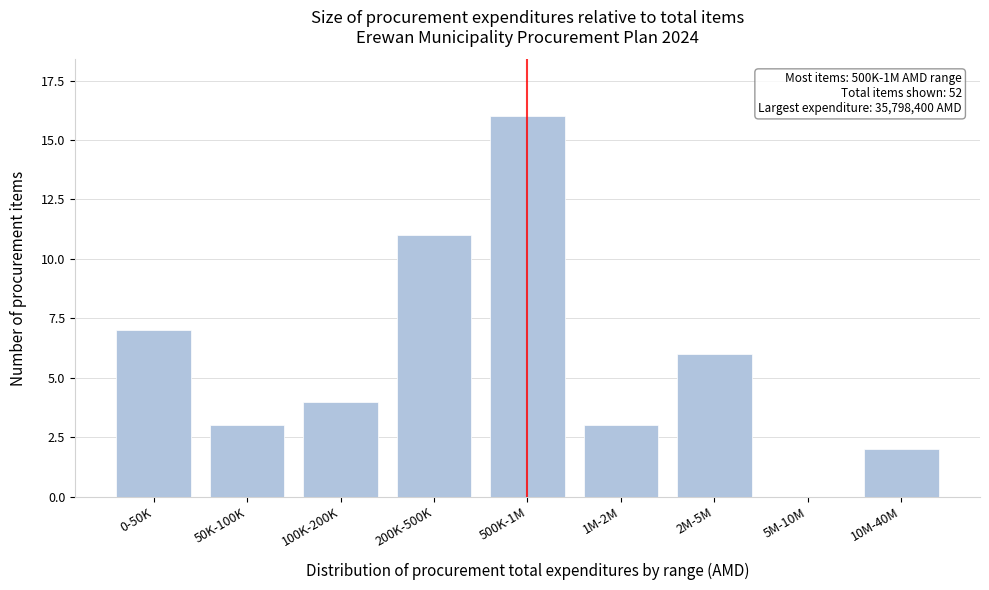

Reading left to right, transcribe all the data shown in this chart.

0-50K=7	50K-100K=3	100K-200K=4	200K-500K=11	500K-1M=16	1M-2M=3	2M-5M=6	5M-10M=0	10M-40M=2